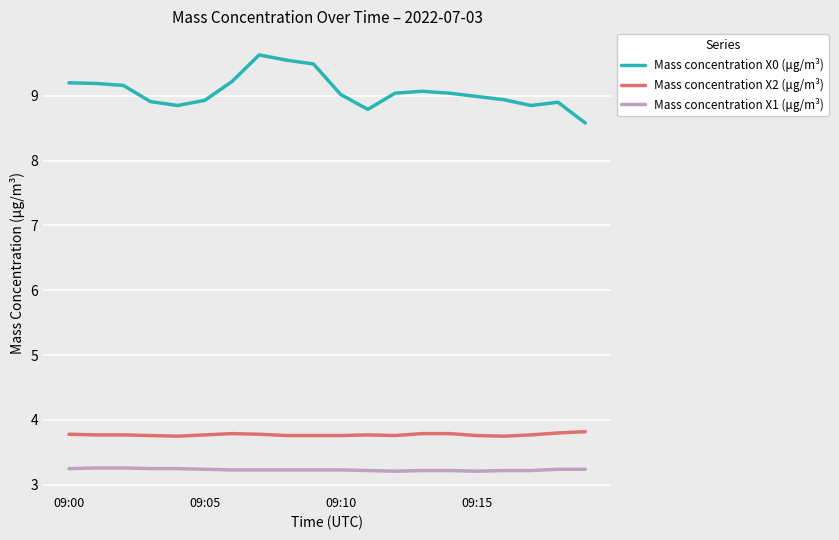

True or false: Mass concentration X2 (μg/m³) and Mass concentration X0 (μg/m³) intersect in this chart.

False